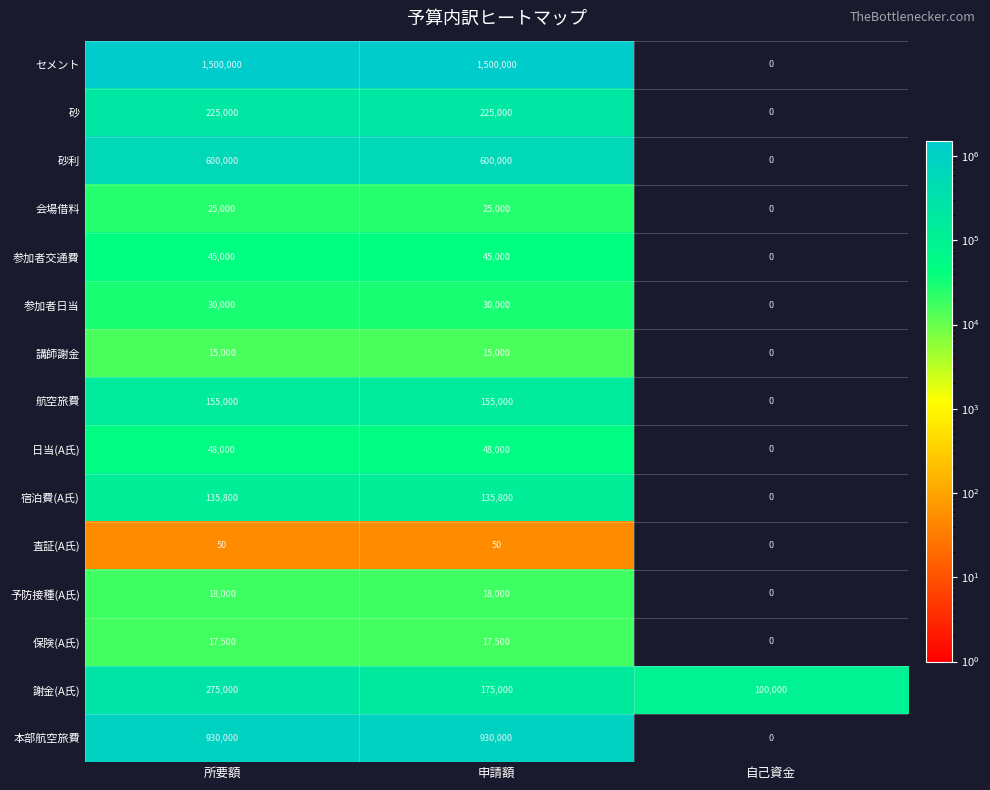

True or false: 謝金(A氏) has a value of 100000 at 自己資金.

True